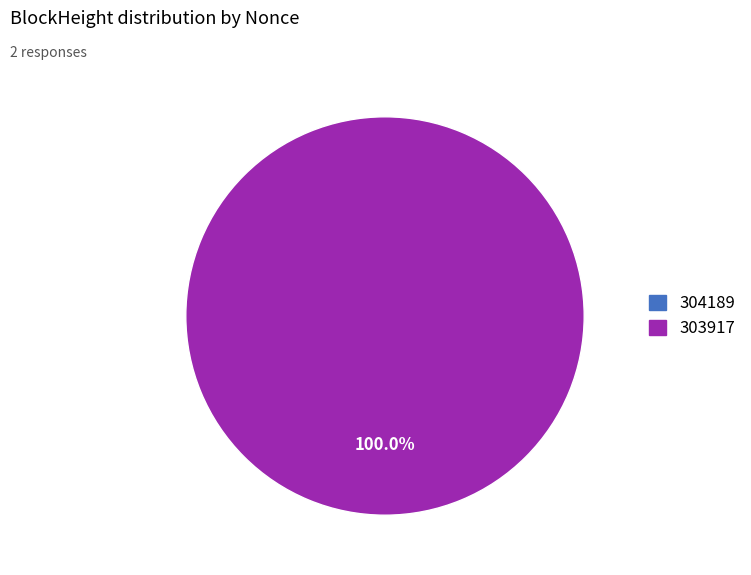

Is it true that 303917 is 91% of the pie?

False